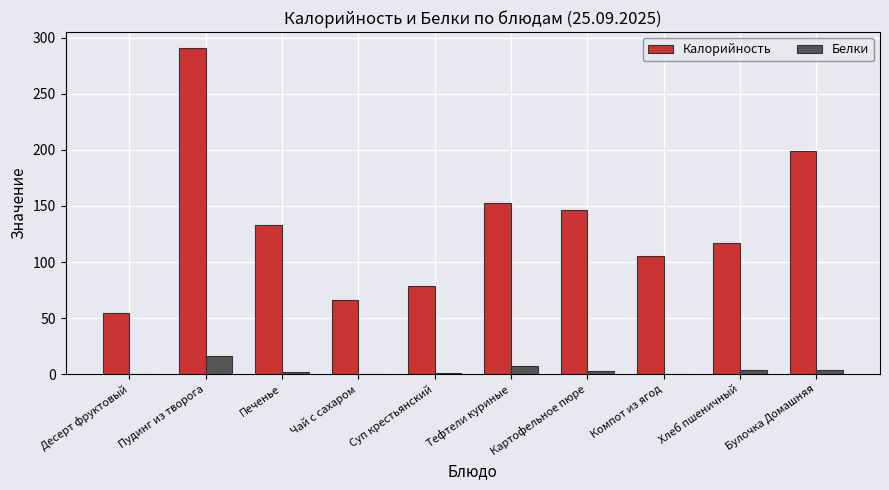

Which series has the largest range (max minus min)?

Калорийность